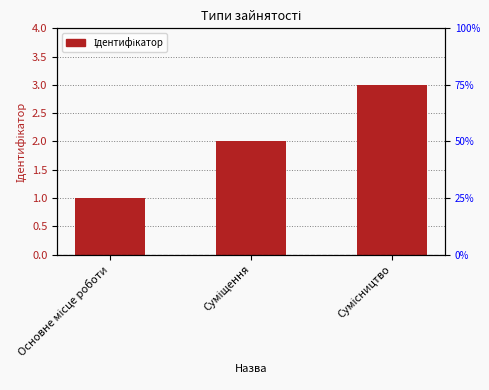

What is the ratio of the value at Сумісництво to the value at Суміщення?

1.5